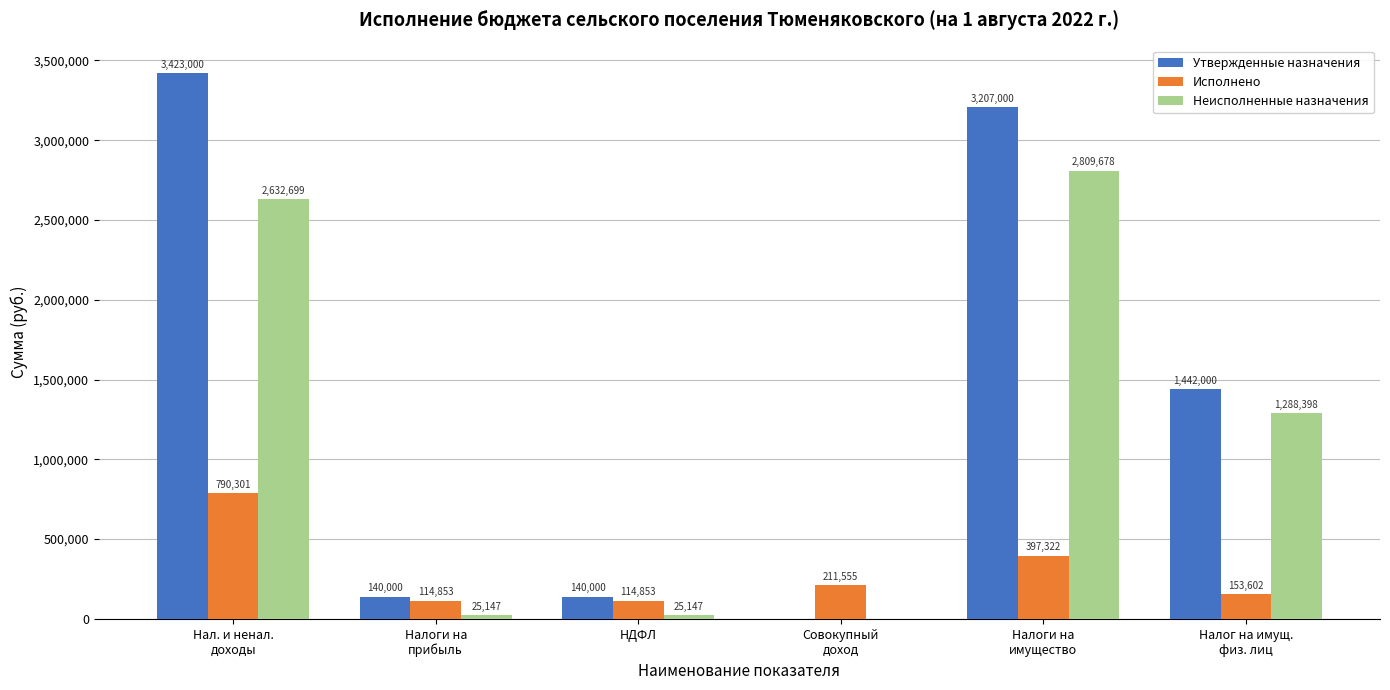

At which category is the sum across all series the highest?

Нал. и ненал.
доходы